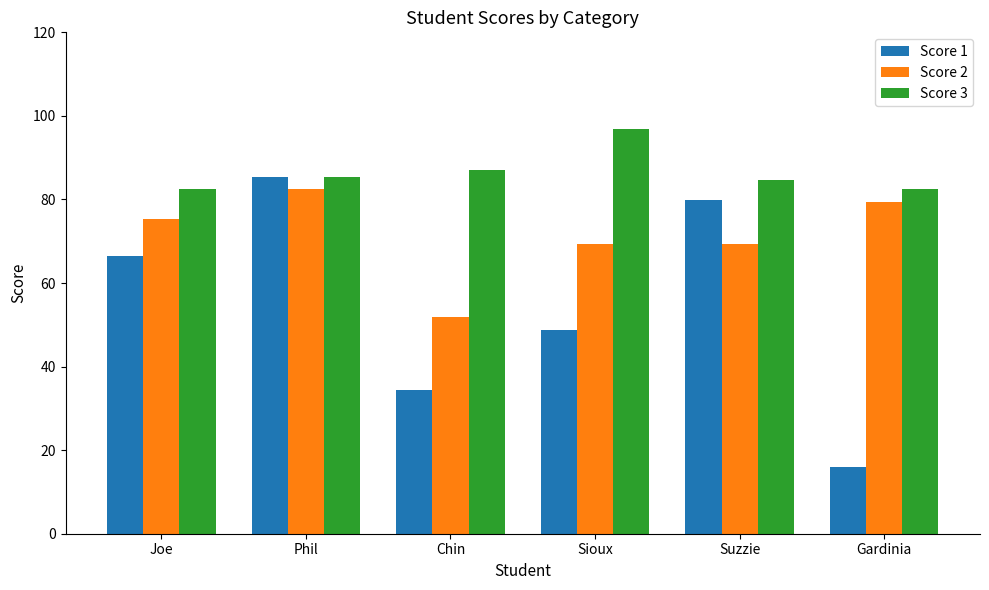

What is the total value across all series at Gardinia?

177.7